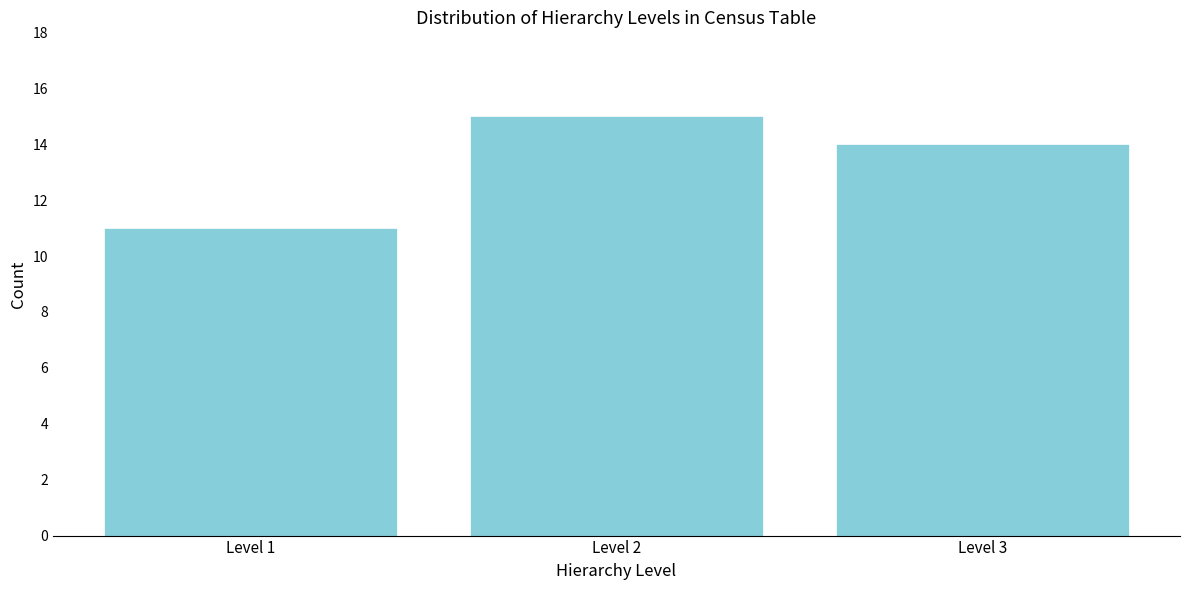

Reading left to right, list all the values displayed in this chart.

11	15	14